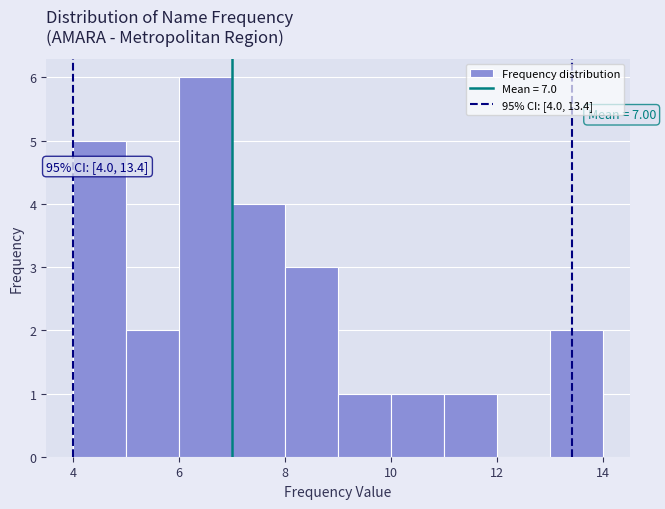

Which range on the x-axis has the tallest bar?

6 to 7